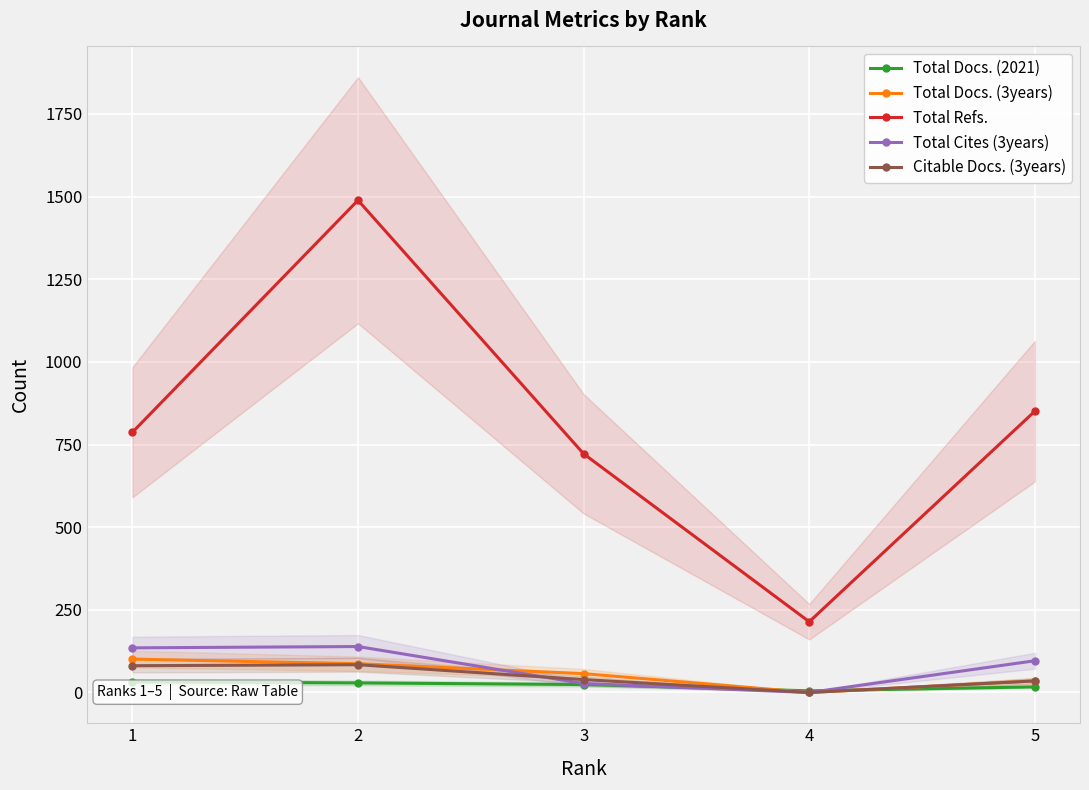

What is the spread (max minus min) of values at 2?

1460